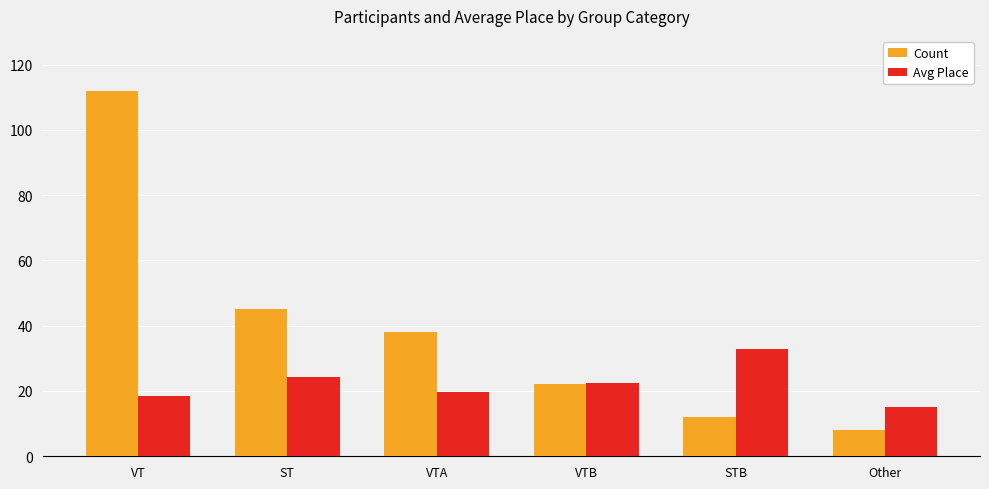

What is the difference between the highest and lowest values at VTA?

18.2